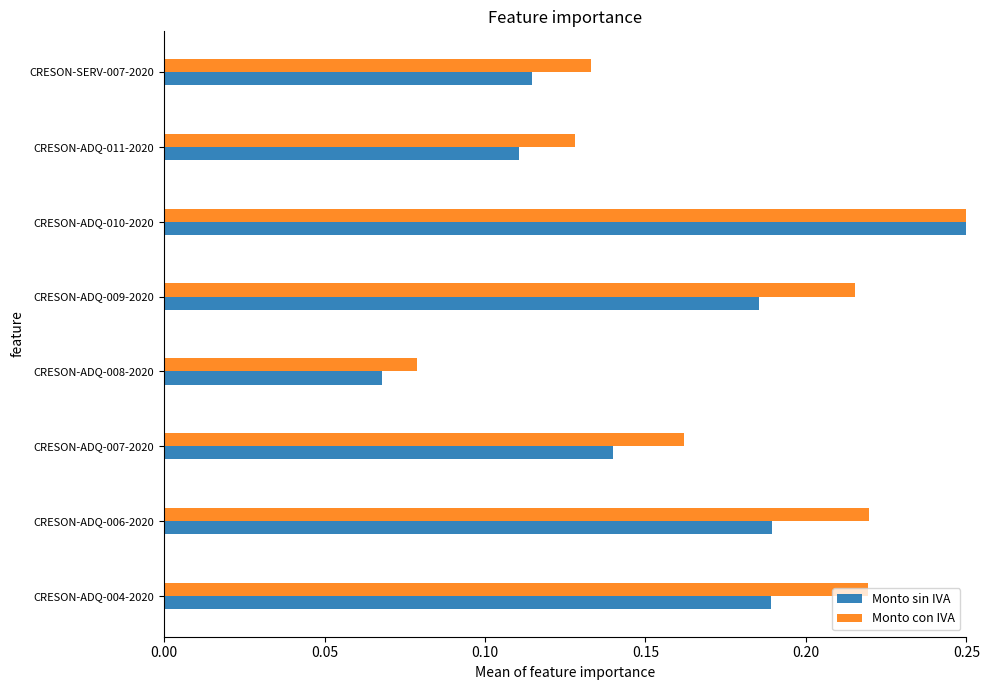

At which category does the chart reach its minimum across all series?

CRESON-ADQ-008-2020